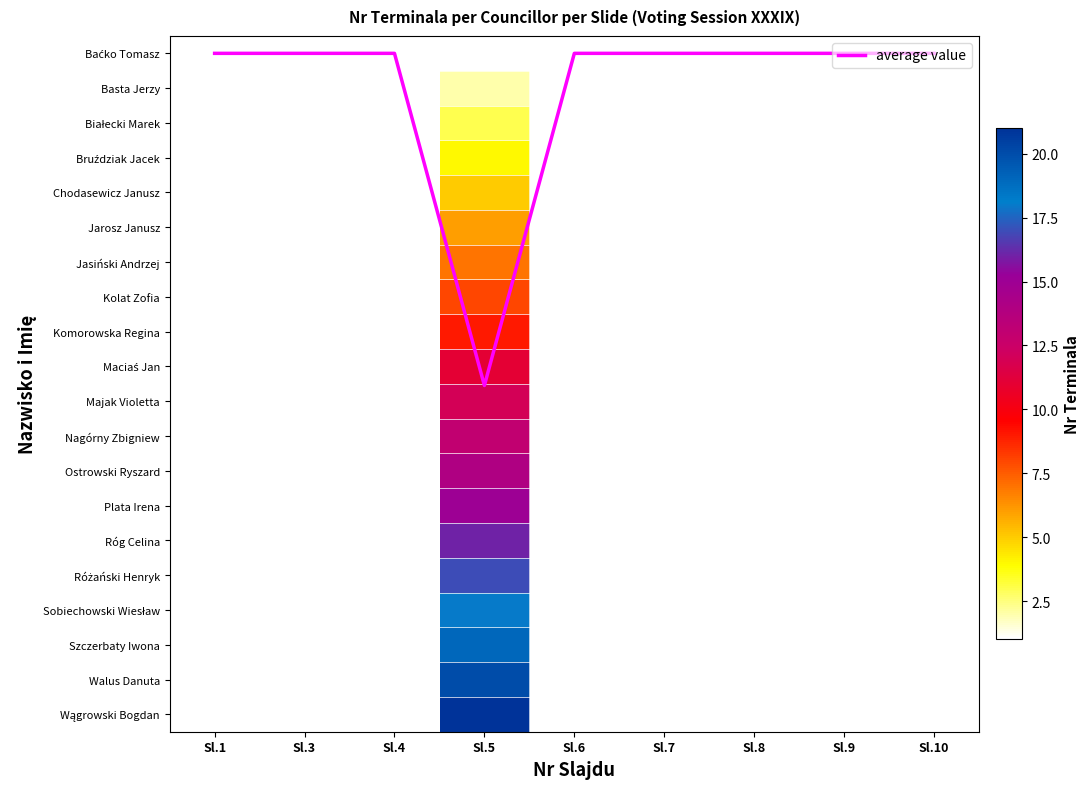

Rank the series by their maximum value, from lowest to highest.

Baćko Tomasz, Basta Jerzy, Białecki Marek, Bruździak Jacek, Kolat Zofia, average value, Chodasewicz Janusz, Jarosz Janusz, Jasiński Andrzej, Komorowska Regina, Maciaś Jan, Majak Violetta, Nagórny Zbigniew, Ostrowski Ryszard, Plata Irena, Róg Celina, Różański Henryk, Sobiechowski Wiesław, Szczerbaty Iwona, Walus Danuta, Wągrowski Bogdan